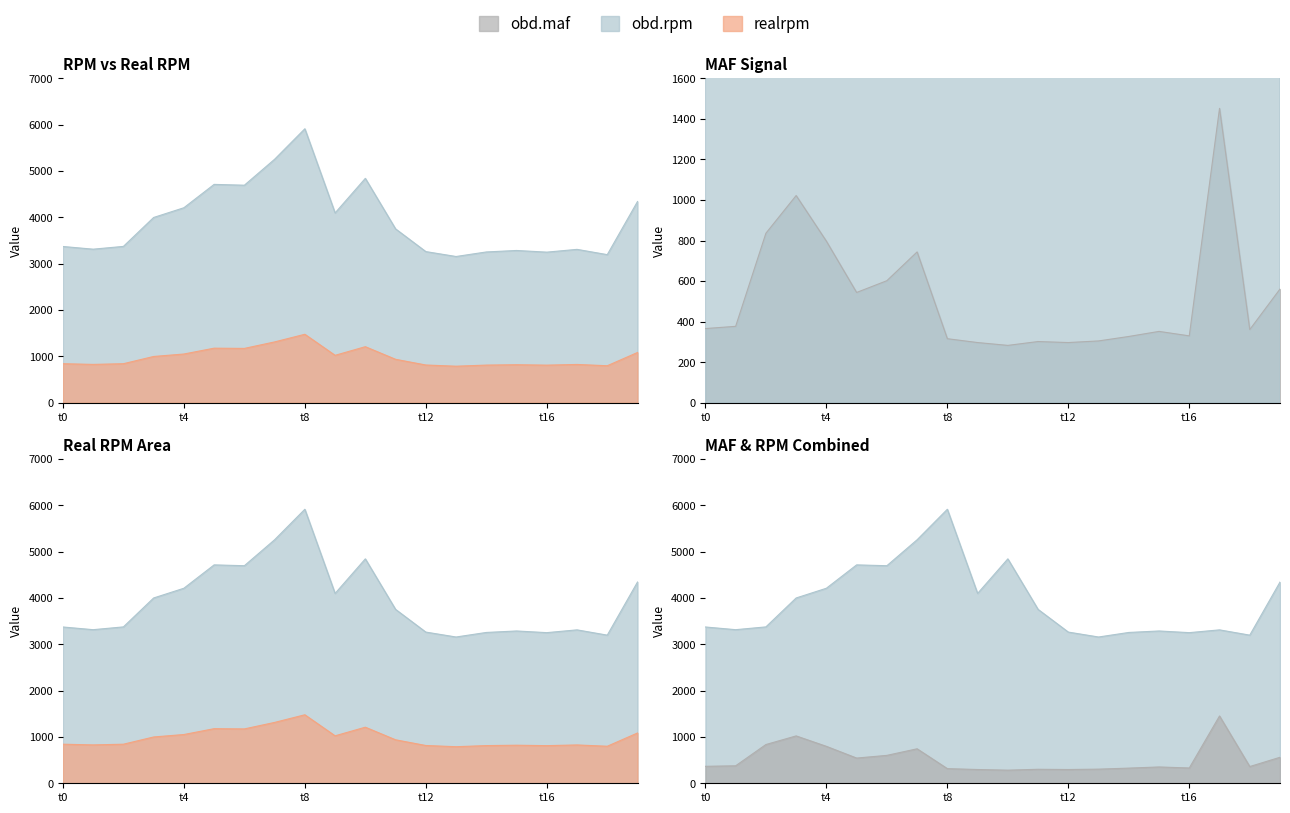

How many interior local valleys does the obd.rpm series have?

6